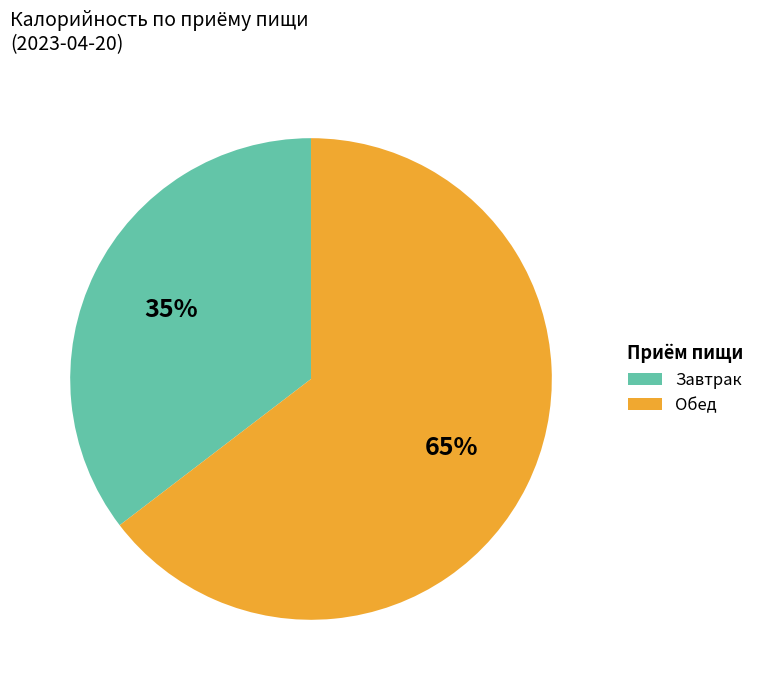

How many segments does this pie chart have?

2